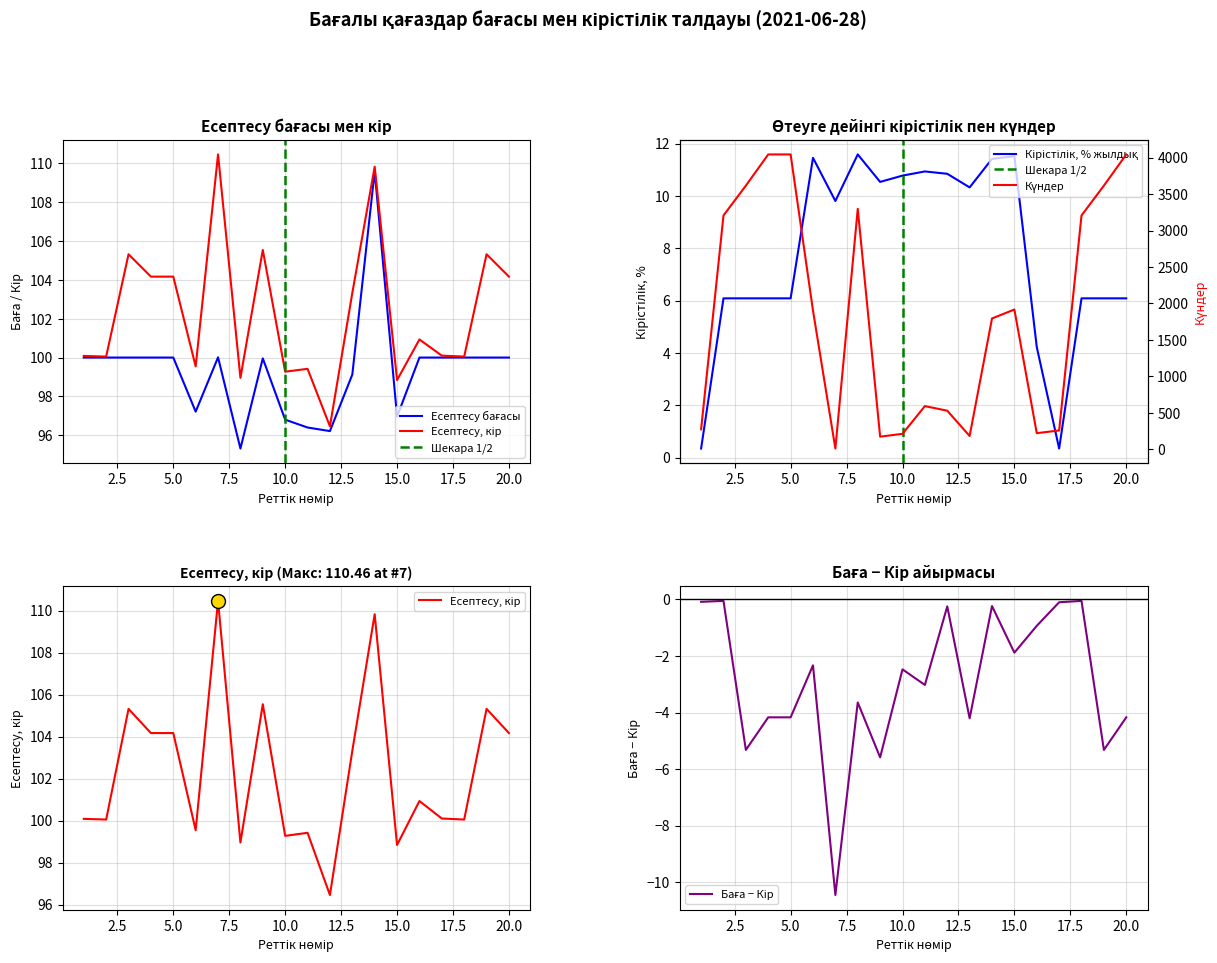

Is the value of Өтеуге дейінгі кірістілік at ALBNb5 greater than the value of Есептесу кір at AGKKb7?

No